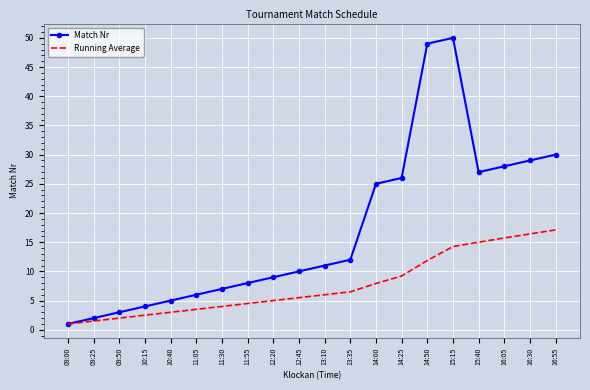

What is the minimum value shown in the chart?

1.0